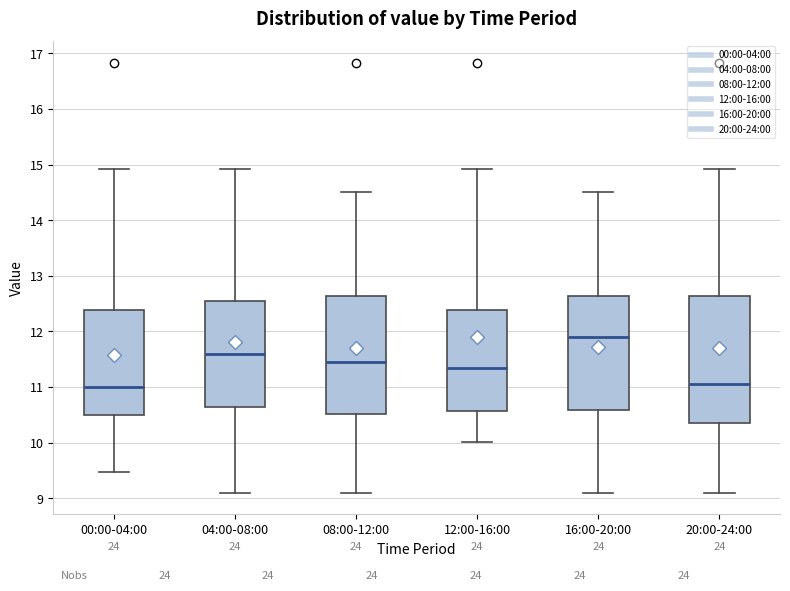

Which box's median line is the highest?

16:00-20:00